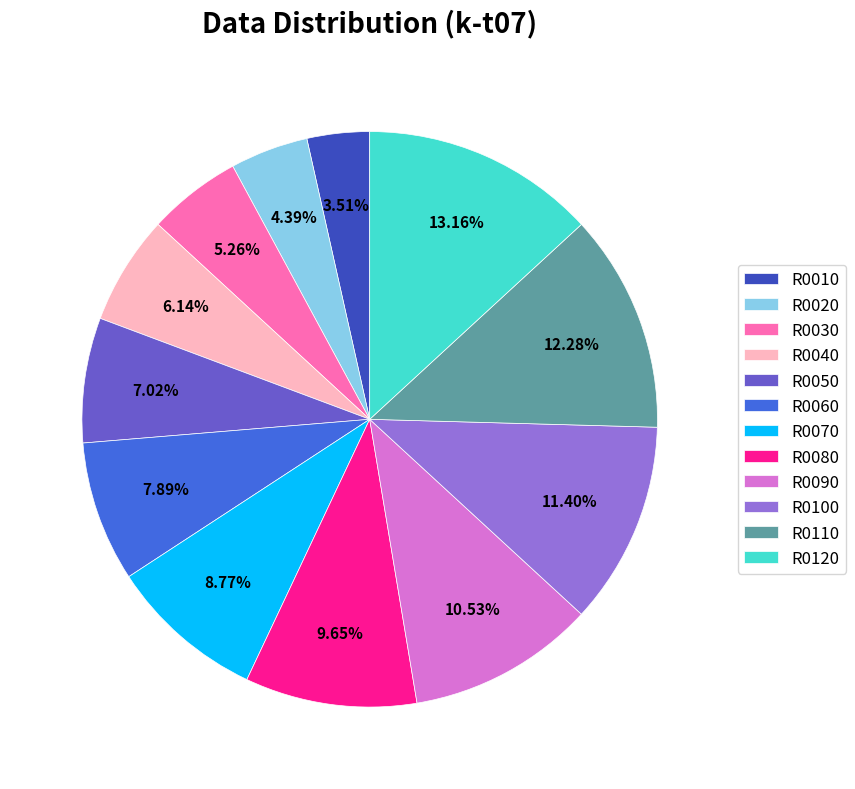

Between R0120 and R0050, which is larger?

R0120